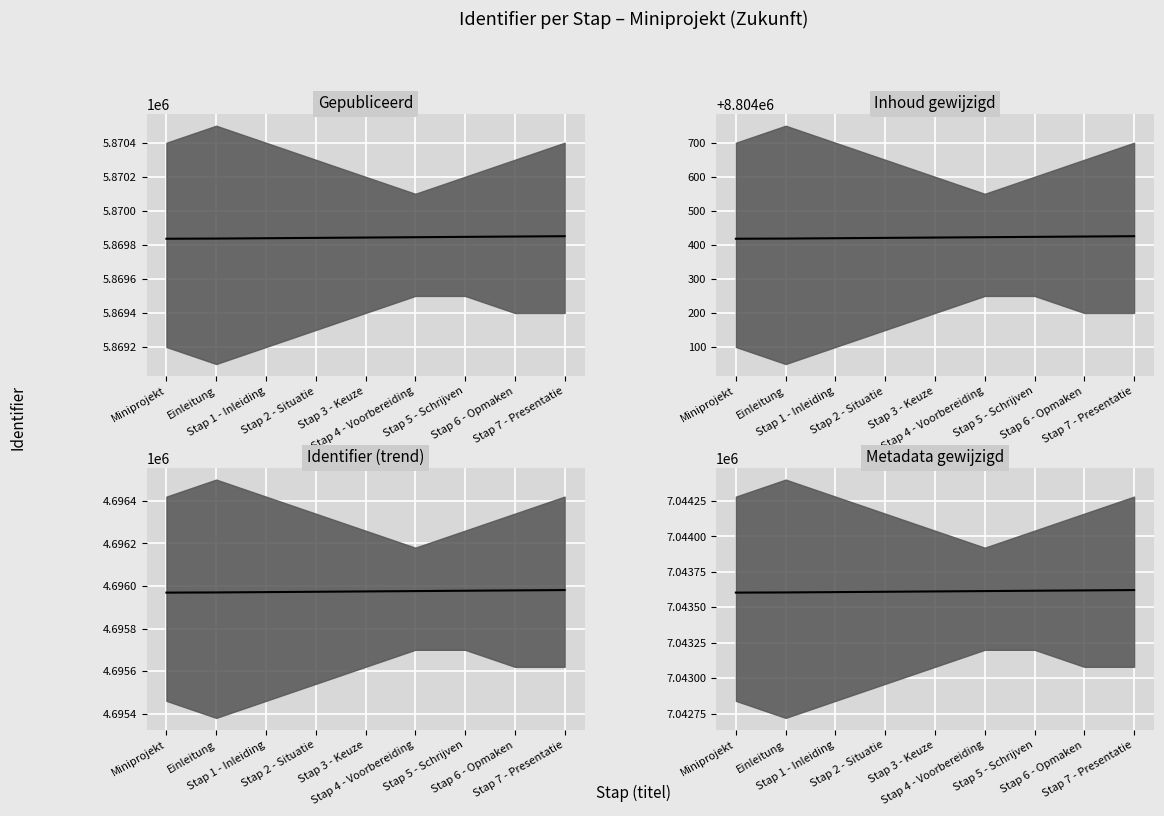

True or false: Identifier (trend) median and Metadata gewijzigd median intersect in this chart.

False